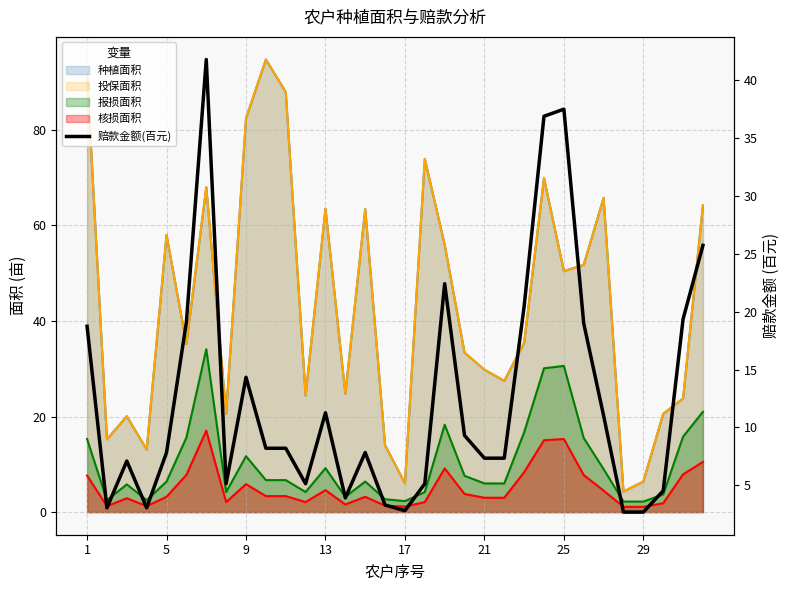

How many values exceed 8?

16